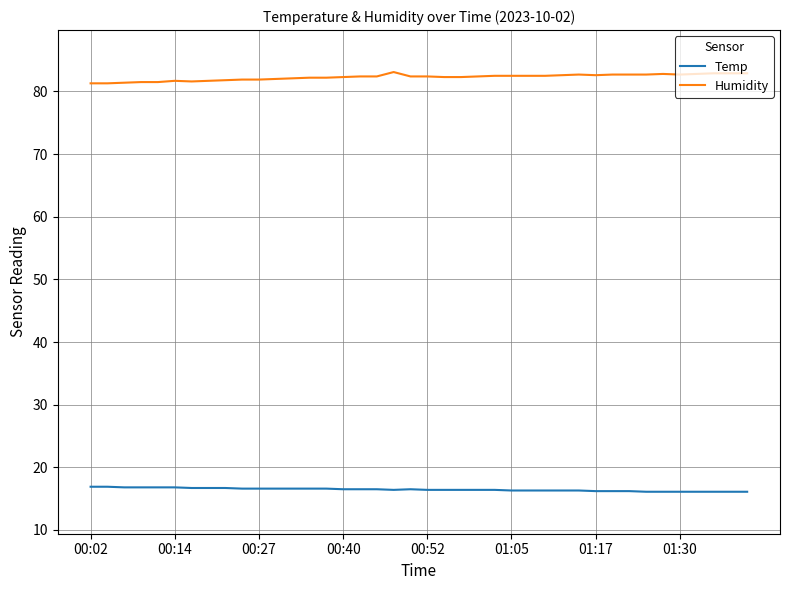

What is the minimum value shown in the chart?

16.1